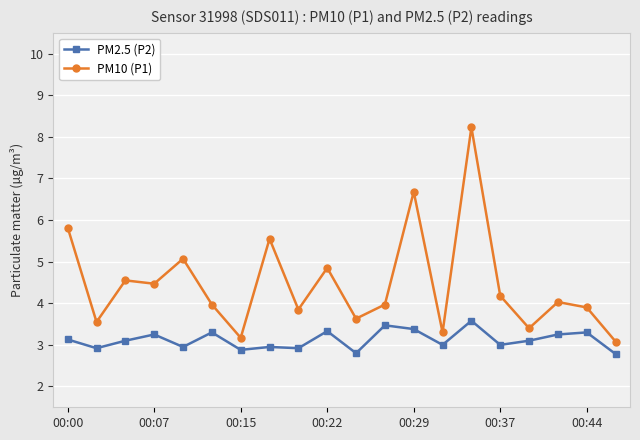

Rank the series by their average value, from highest to lowest.

PM10 (P1), PM2.5 (P2)